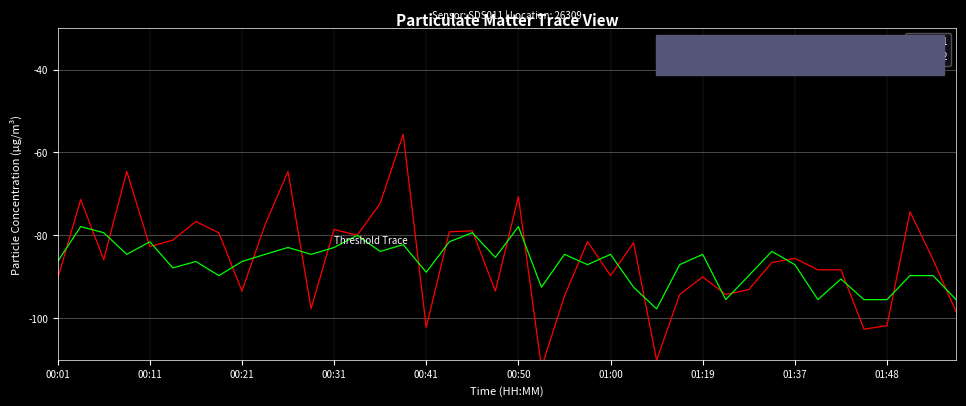

What is the maximum value shown in the chart?

-55.6